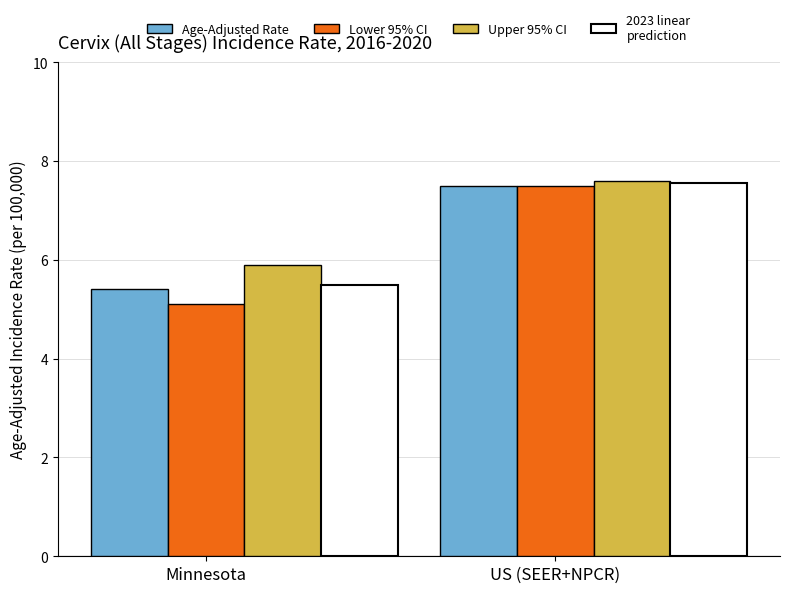

What is the maximum value for Upper 95% CI?

7.6